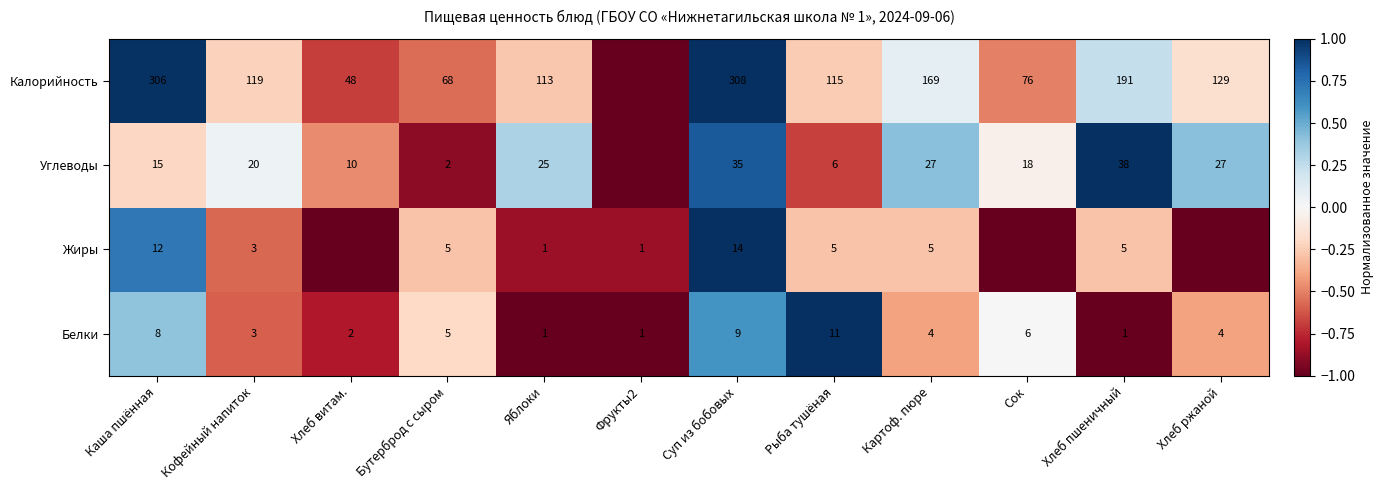

Between Каша пшённая and Кофейный напиток, which series saw the biggest shift?

Калорийность